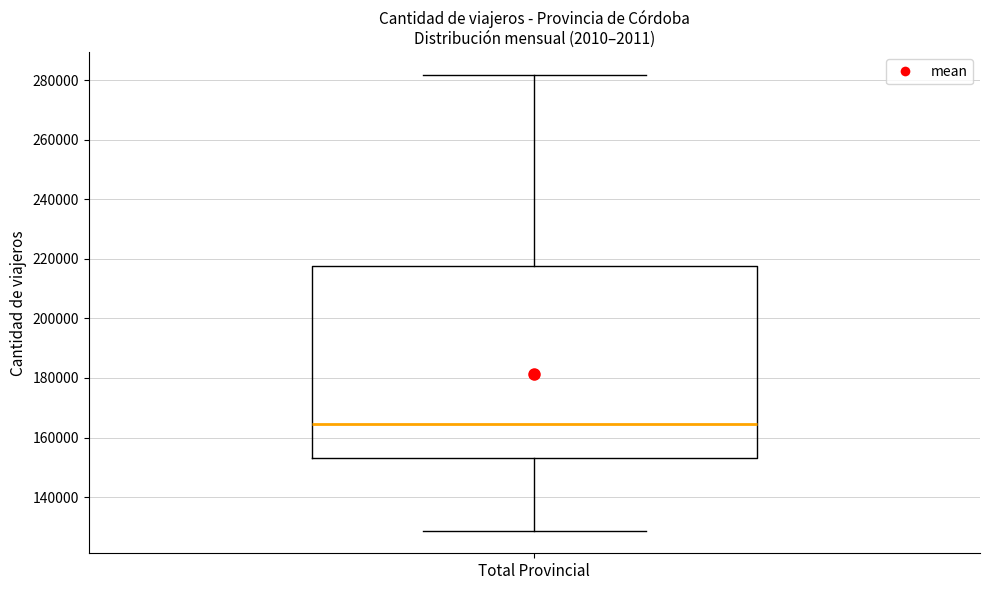

Where does the median line of the box for Total Provincial sit on the y-axis? The values are not printed on the chart, so give them approximately, as read against the axis.

164000